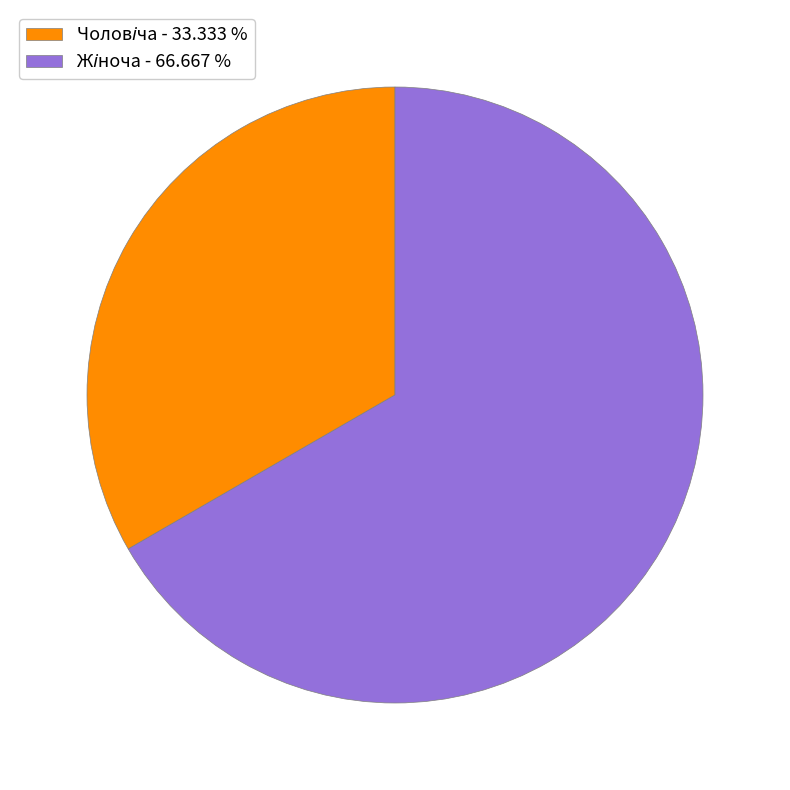

Is there any slice that represents more than half of the pie?

Yes